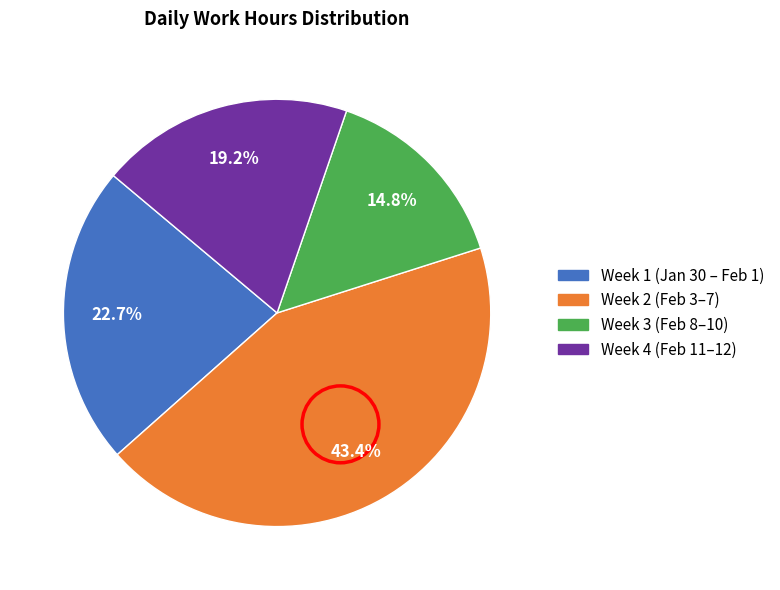

Is there a majority slice in this chart?

No